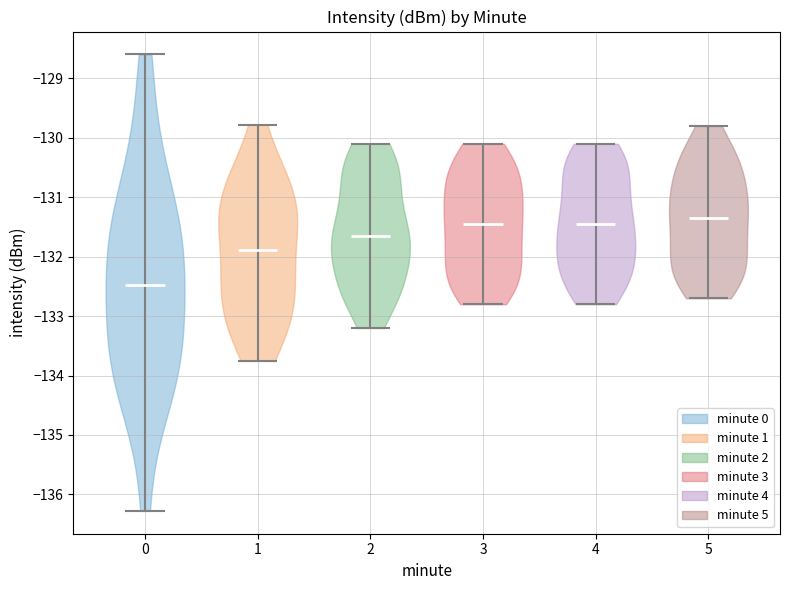

Where does the median line of the violin at x = 3 sit on the y-axis? The values are not printed on the chart, so give them approximately, as read against the axis.

-131.4